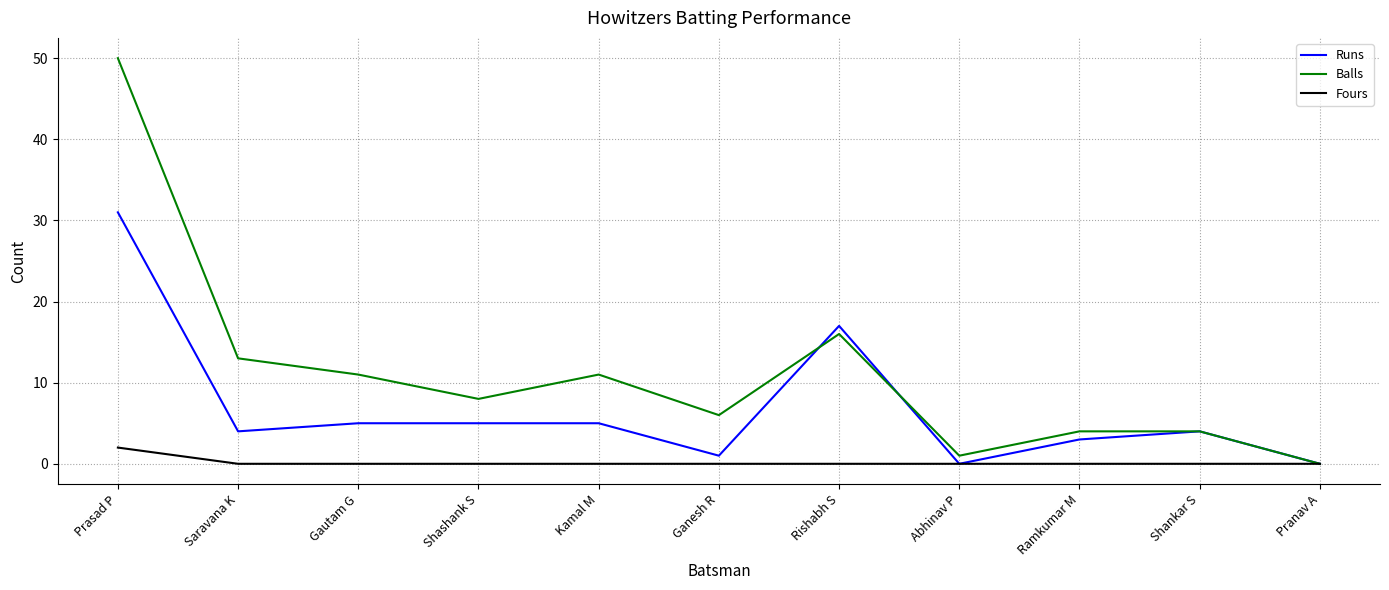

Reading left to right, extract all data points from this chart.

Runs: 31	4	5	5	5	1	17	0	3	4	0
Balls: 50	13	11	8	11	6	16	1	4	4	0
Fours: 2	0	0	0	0	0	0	0	0	0	0